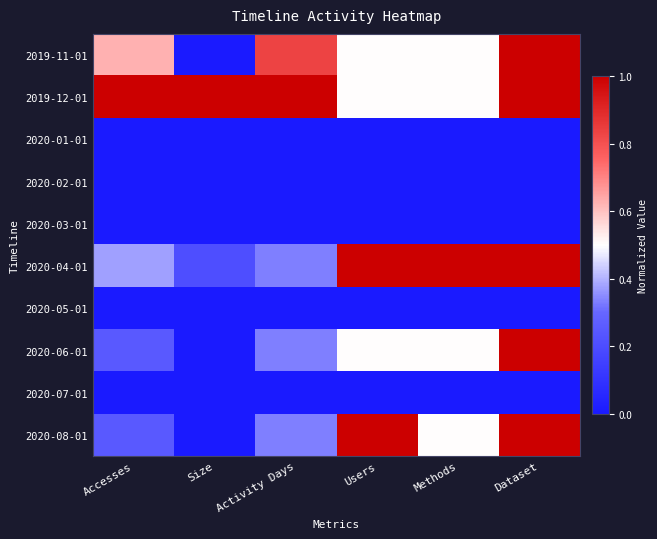

At how many categories does at least one series exceed 0?

6